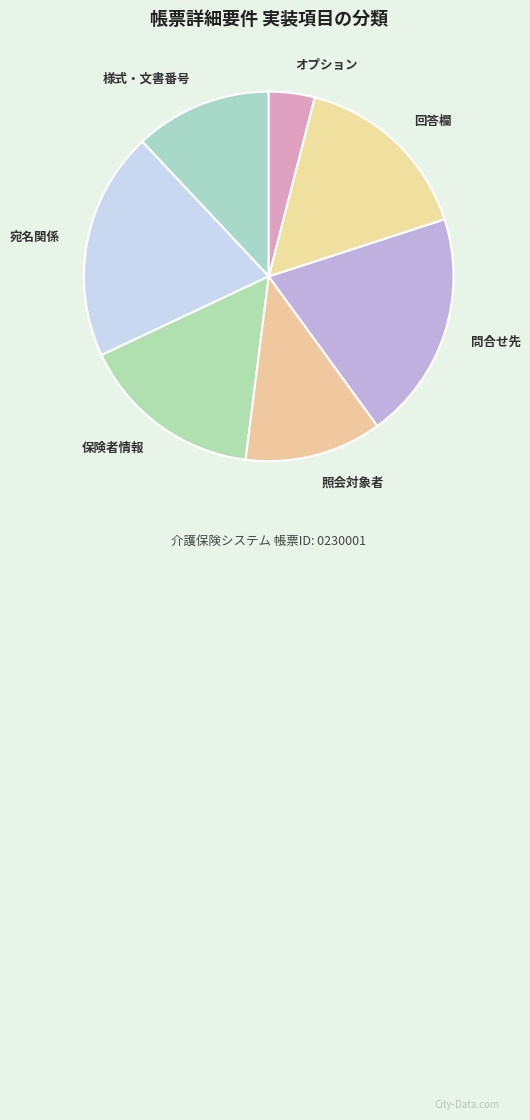

What is the ratio of the value at 回答欄 to the value at 様式・文書番号?

1.3